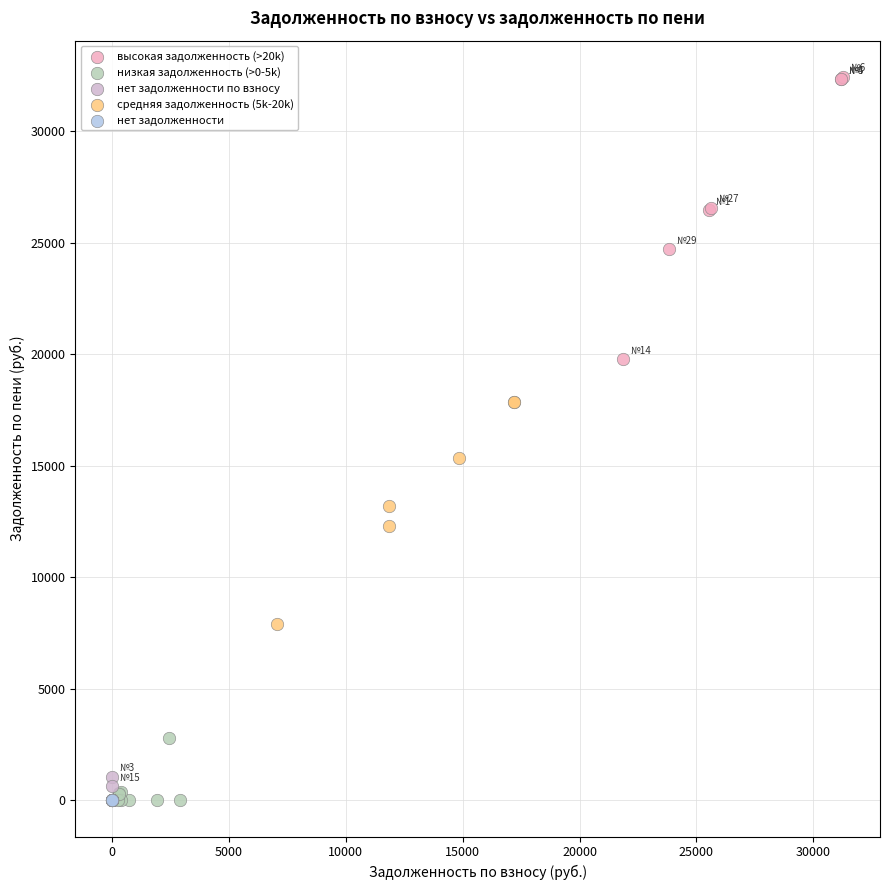

Which series reaches the maximum Y coordinate?

высокая задолженность (>20k)